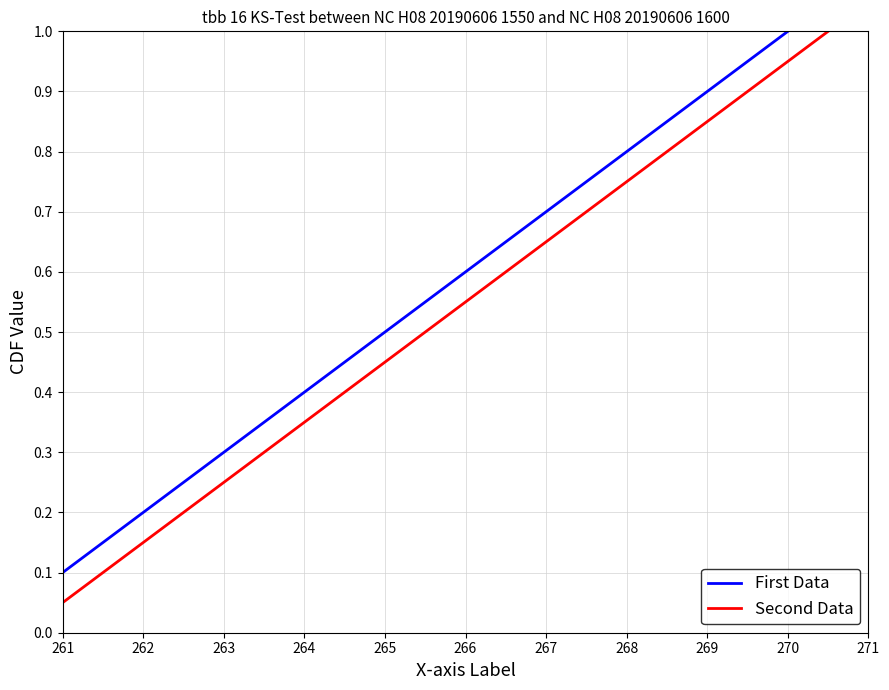

True or false: First Data has a value of 0.1 at 262.

False